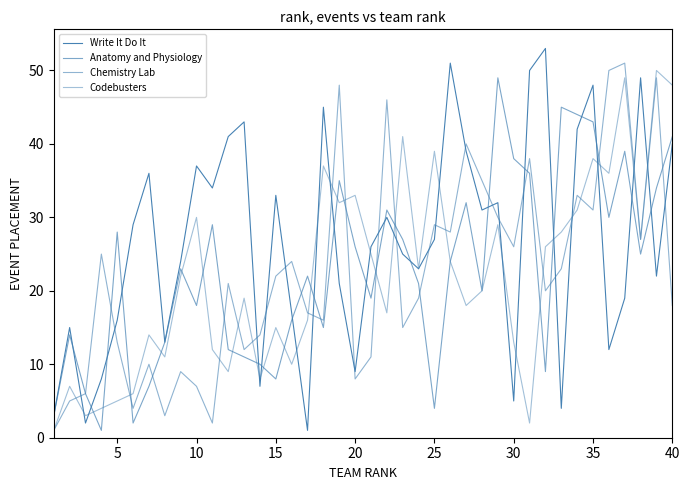

Which series has the largest range (max minus min)?

Write It Do It